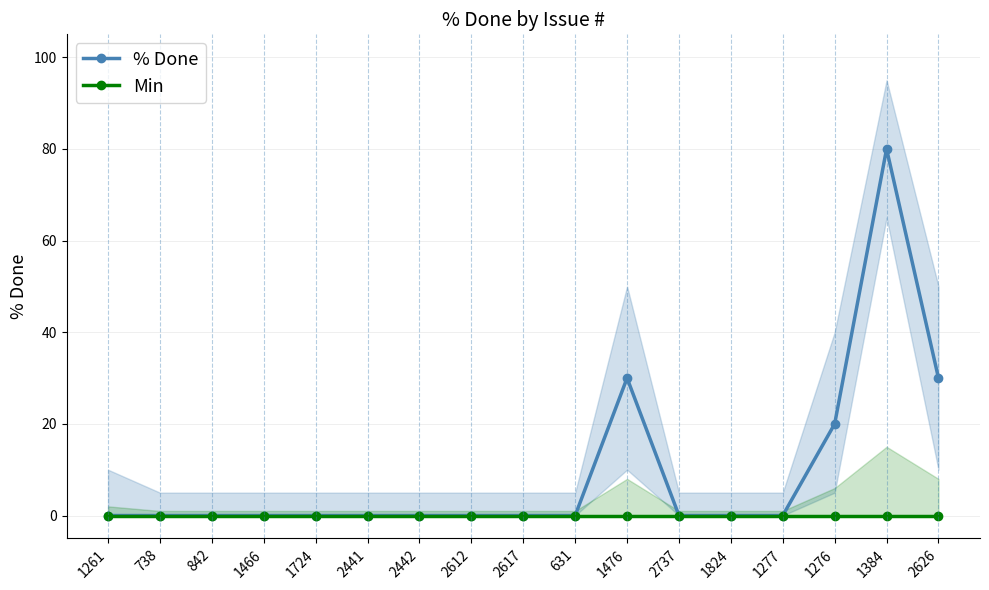

Between 631 and 738, which is larger?

631